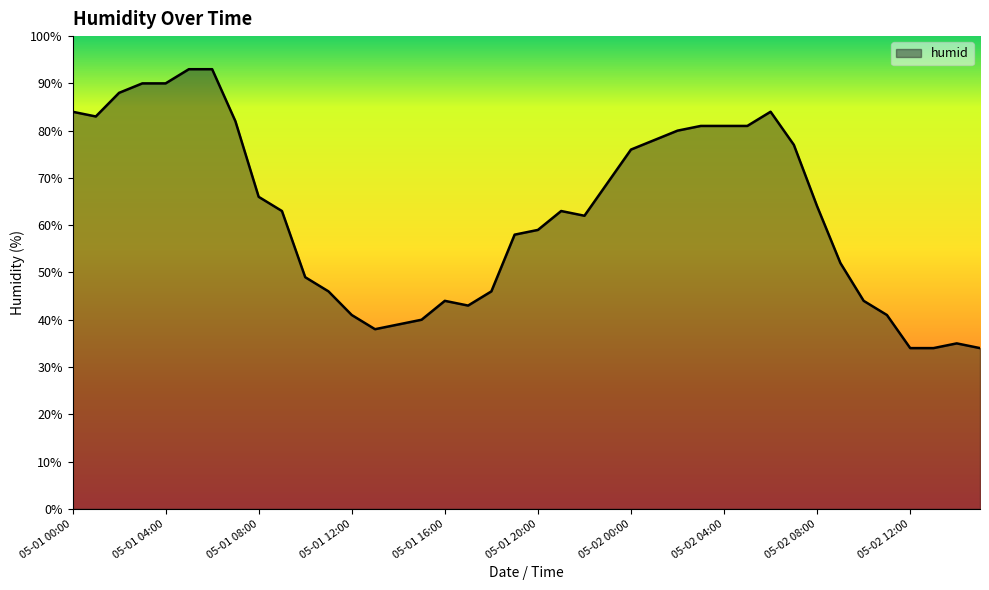

What is the smallest value displayed?

34